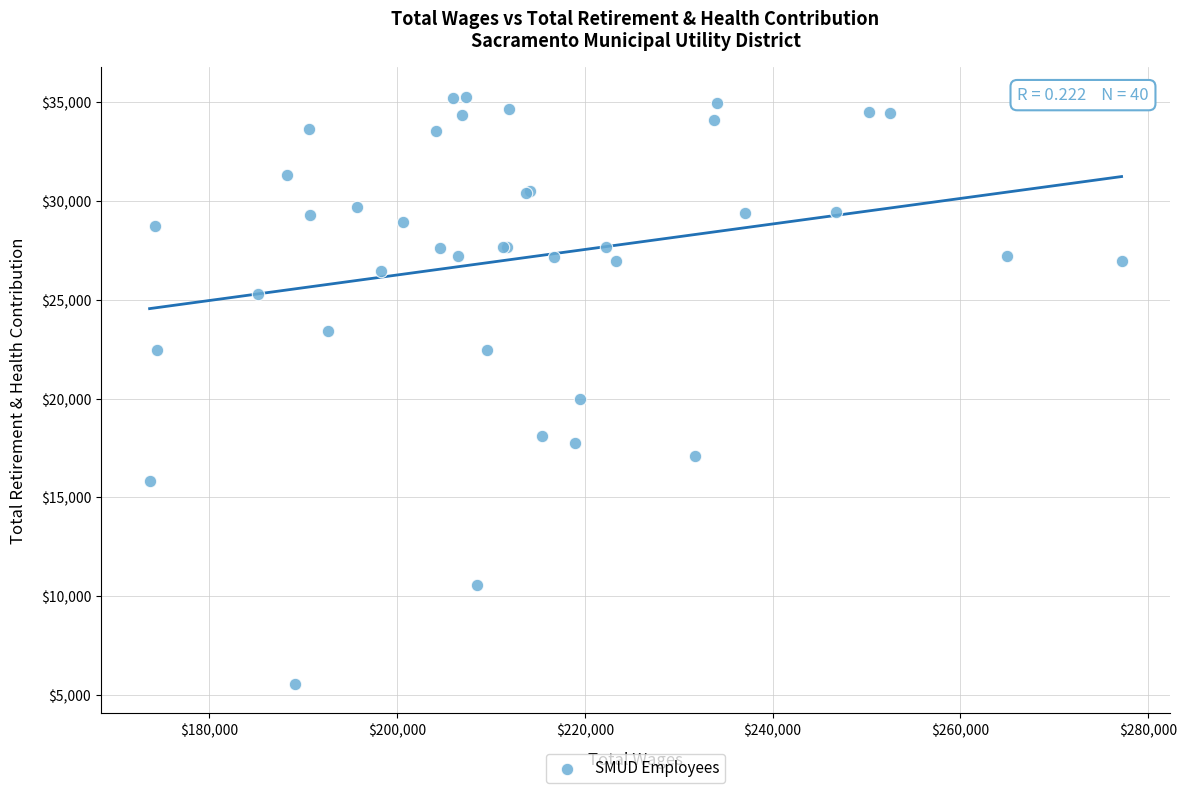

What Y value in the scatter plot is closest to 20425?

19981